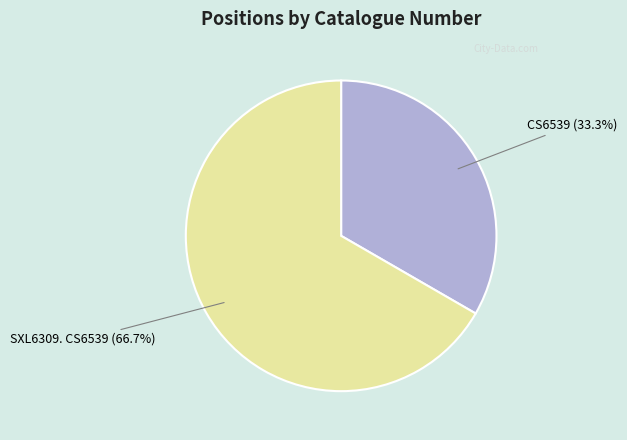

Which category has the biggest portion of the pie?

SXL6309. CS6539